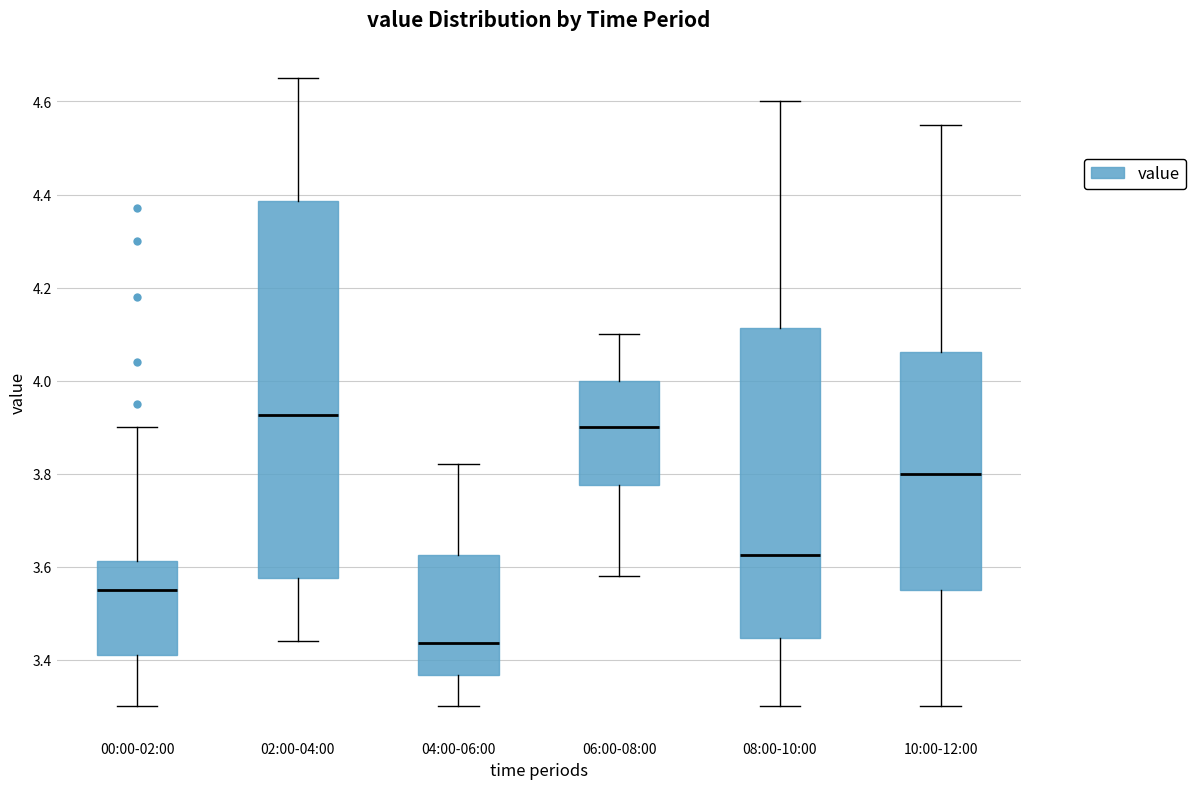

Which box has the highest median line?

02:00-04:00